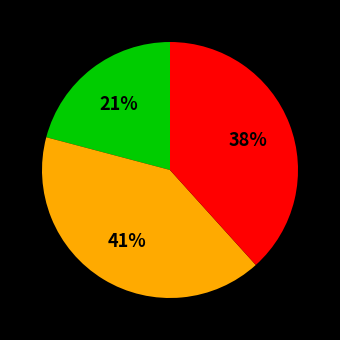

Is there a majority slice in this chart?

No